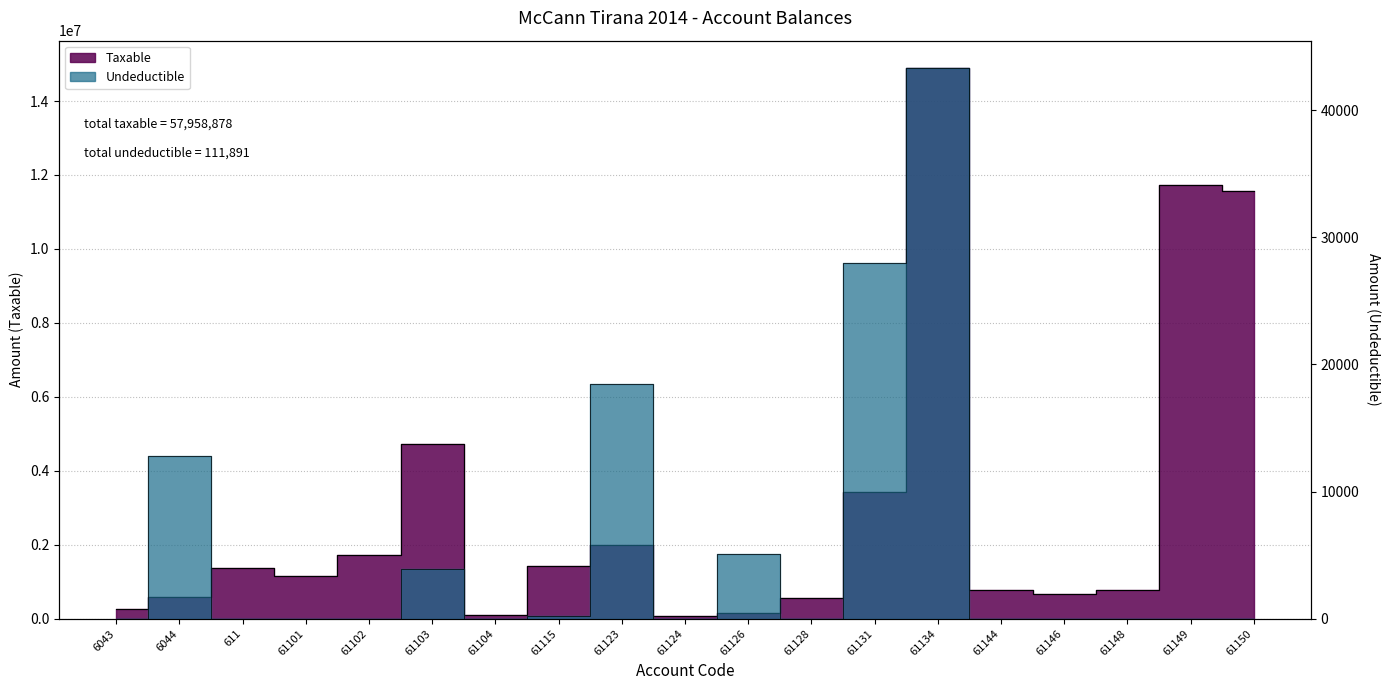

What is the value of the Undeductible point at the 11th from the left?

5100.0